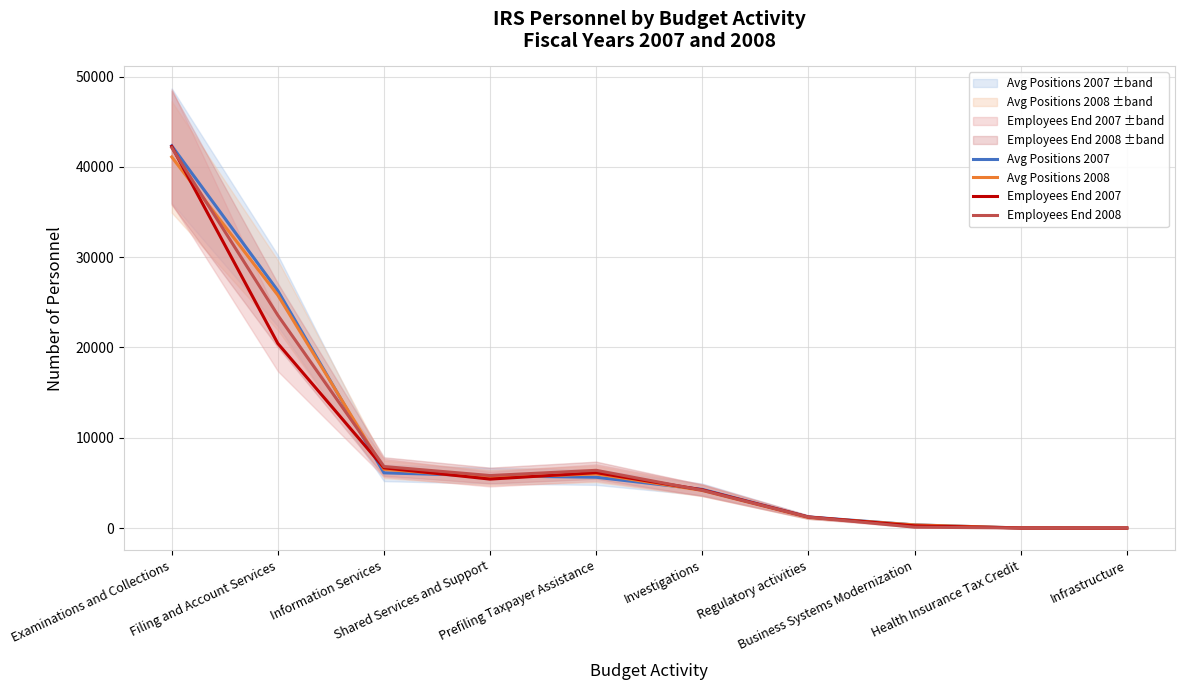

What is the label of the 1st point from the right?

Infrastructure